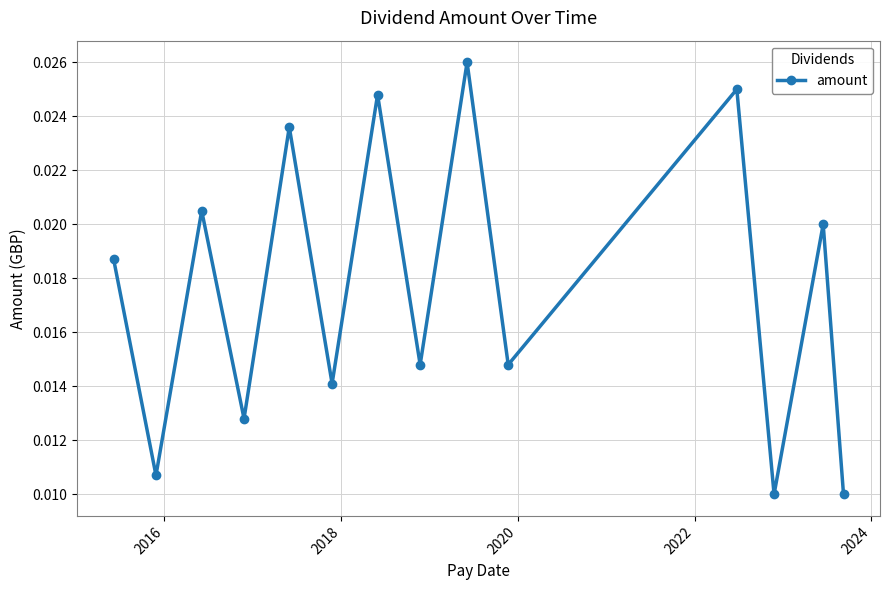

How many values are between 0 and 1?

14